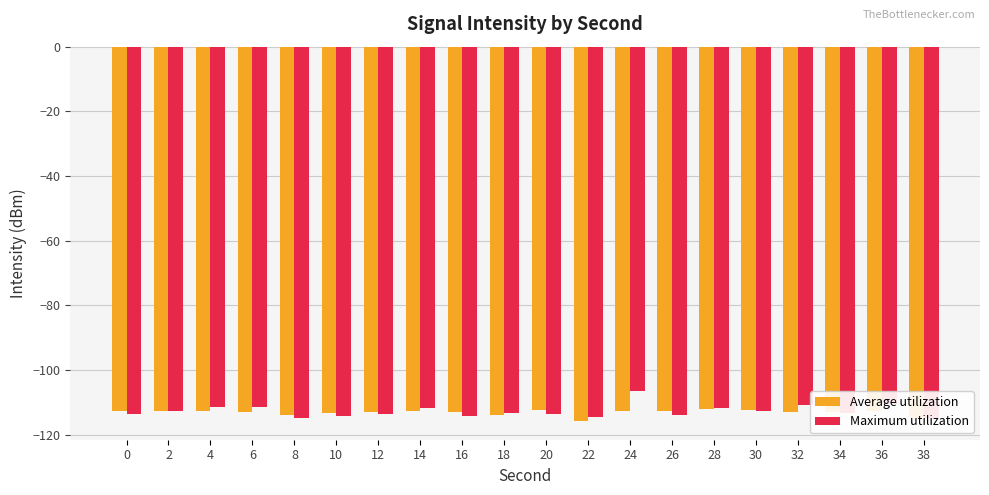

What is the greatest value displayed?

-106.6